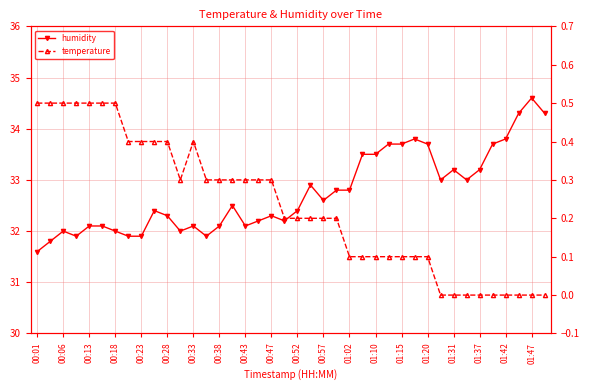

What is the greatest value displayed?

34.6